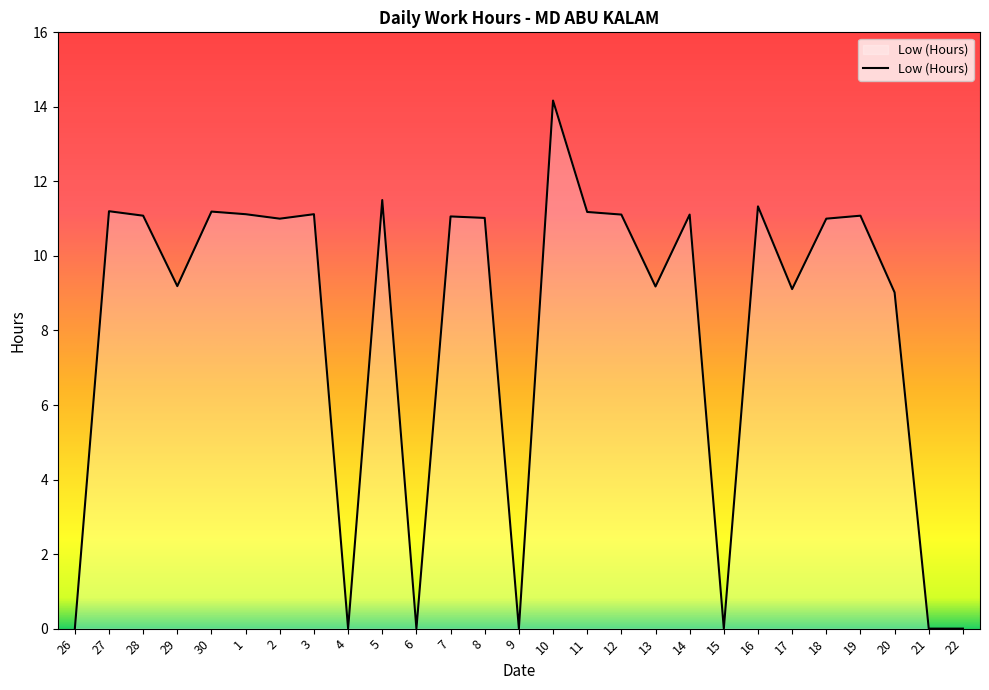

True or false: there are more than 2 points higher than both neighbors.

True